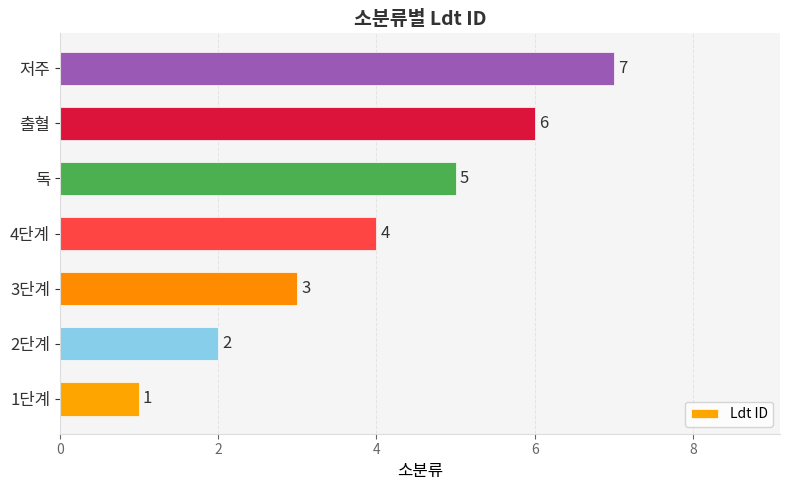

Rank the categories by value from highest to lowest.

저주, 출혈, 독, 4단계, 3단계, 2단계, 1단계